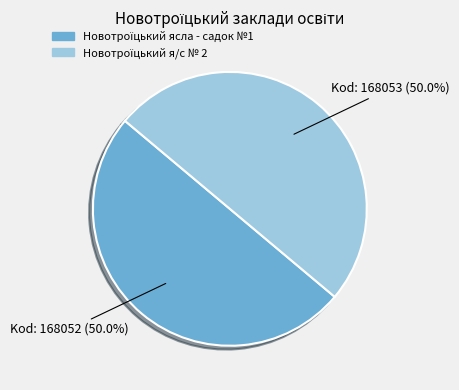

What portion of the pie excludes Новотроїцький ясла - садок №1?

50.0%